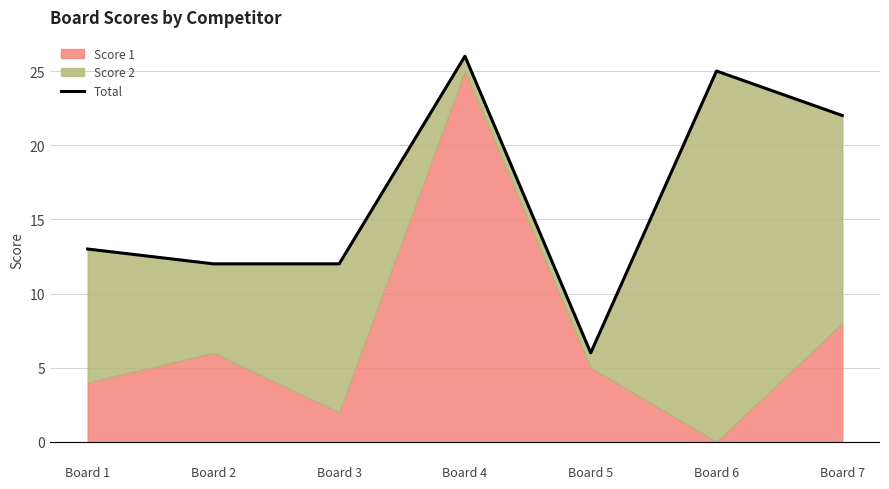

How many values exceed 13?

3